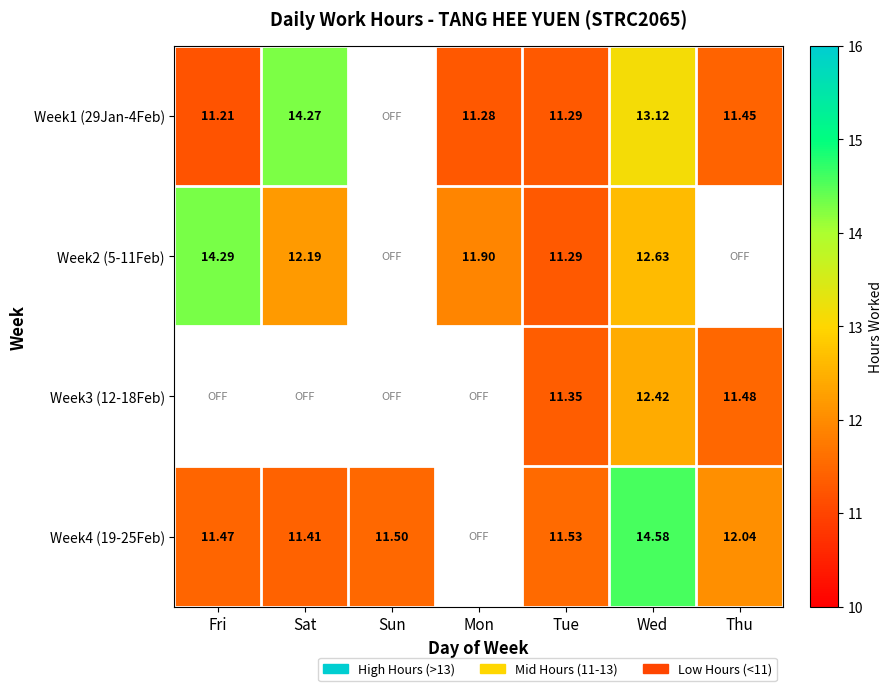

What is the minimum value shown in the chart?

11.2